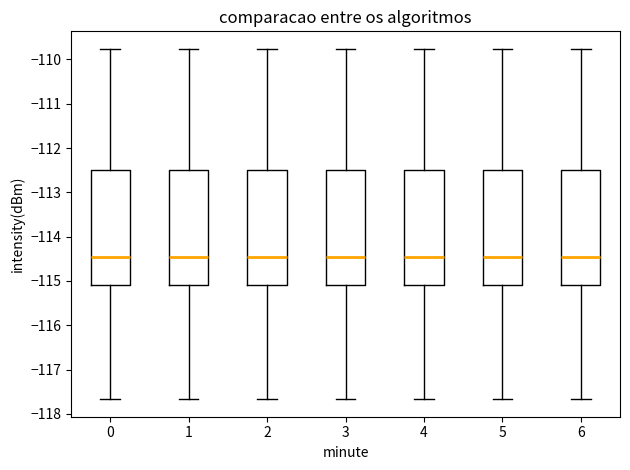

Reading left to right, read every box against the y-axis: the position of its median line, the range the box covers, and the ends of its whiskers. The values are not printed on the chart, so give them approximately, as read against the axis.

0: median -114.5, box -115.1 to -112.5, whiskers -117.7 to -109.8
1: median -114.5, box -115.1 to -112.5, whiskers -117.7 to -109.8
2: median -114.5, box -115.1 to -112.5, whiskers -117.7 to -109.8
3: median -114.5, box -115.1 to -112.5, whiskers -117.7 to -109.8
4: median -114.5, box -115.1 to -112.5, whiskers -117.7 to -109.8
5: median -114.5, box -115.1 to -112.5, whiskers -117.7 to -109.8
6: median -114.5, box -115.1 to -112.5, whiskers -117.7 to -109.8